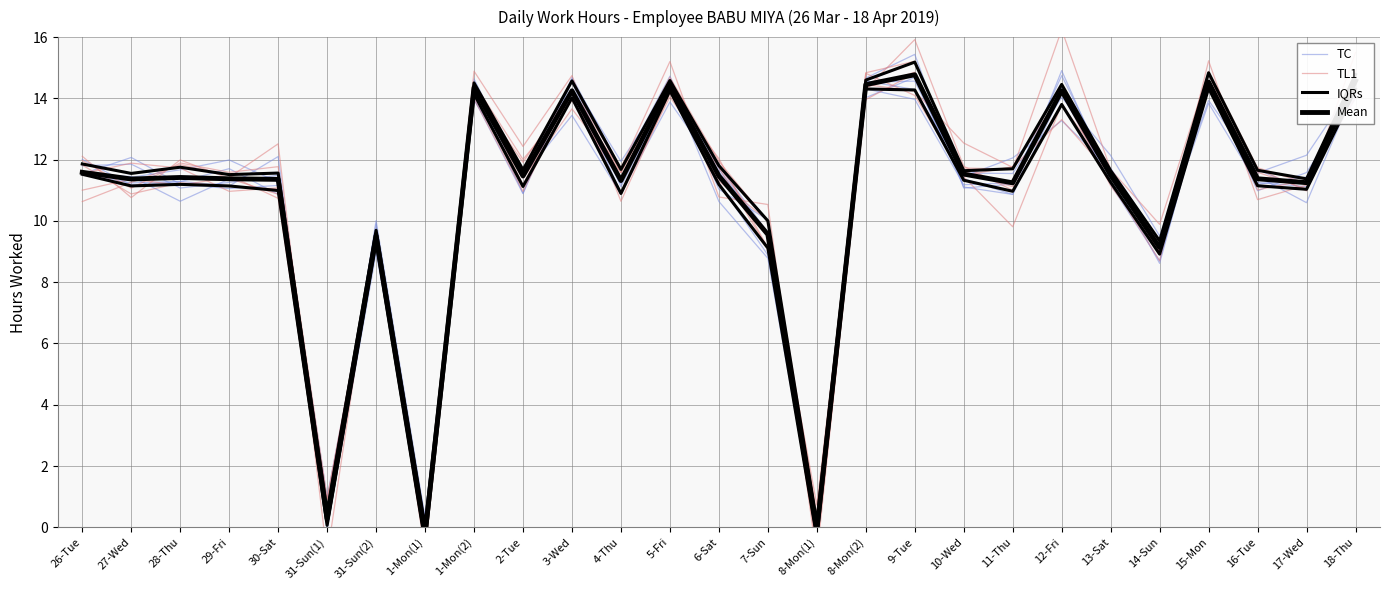

How many values in Mean are above zero?

25